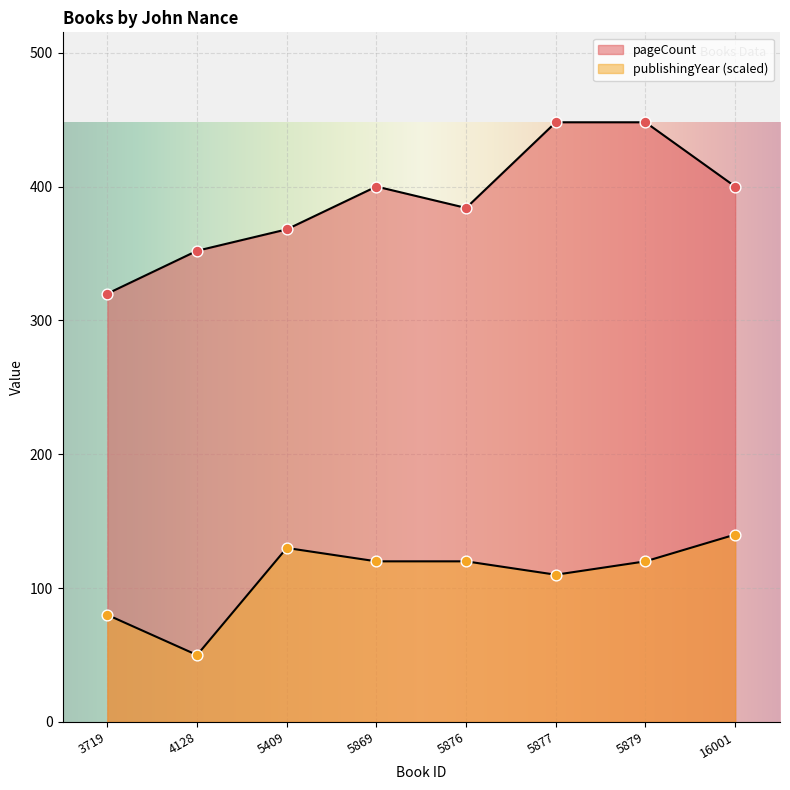

Which series contains the lowest Y value?

publishingYear